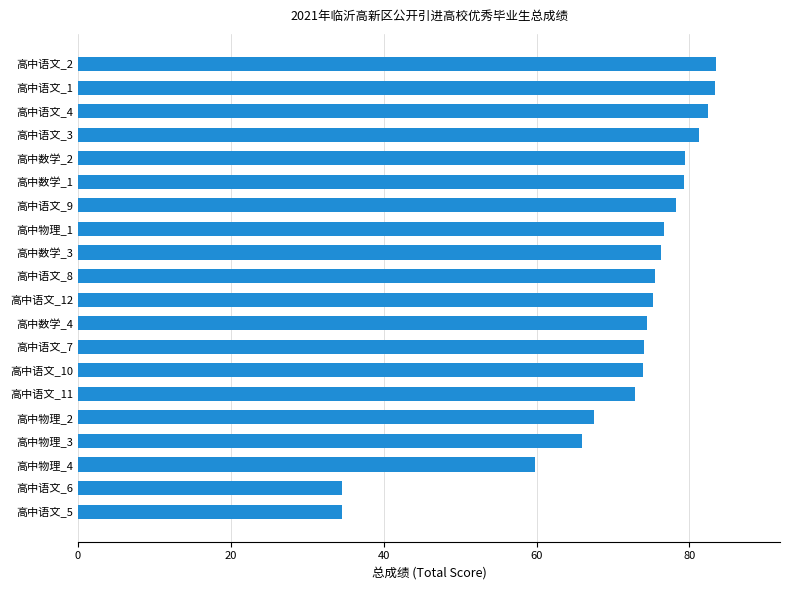

The chart shows a value of 17.7 at 高中语文_10. True or false?

False